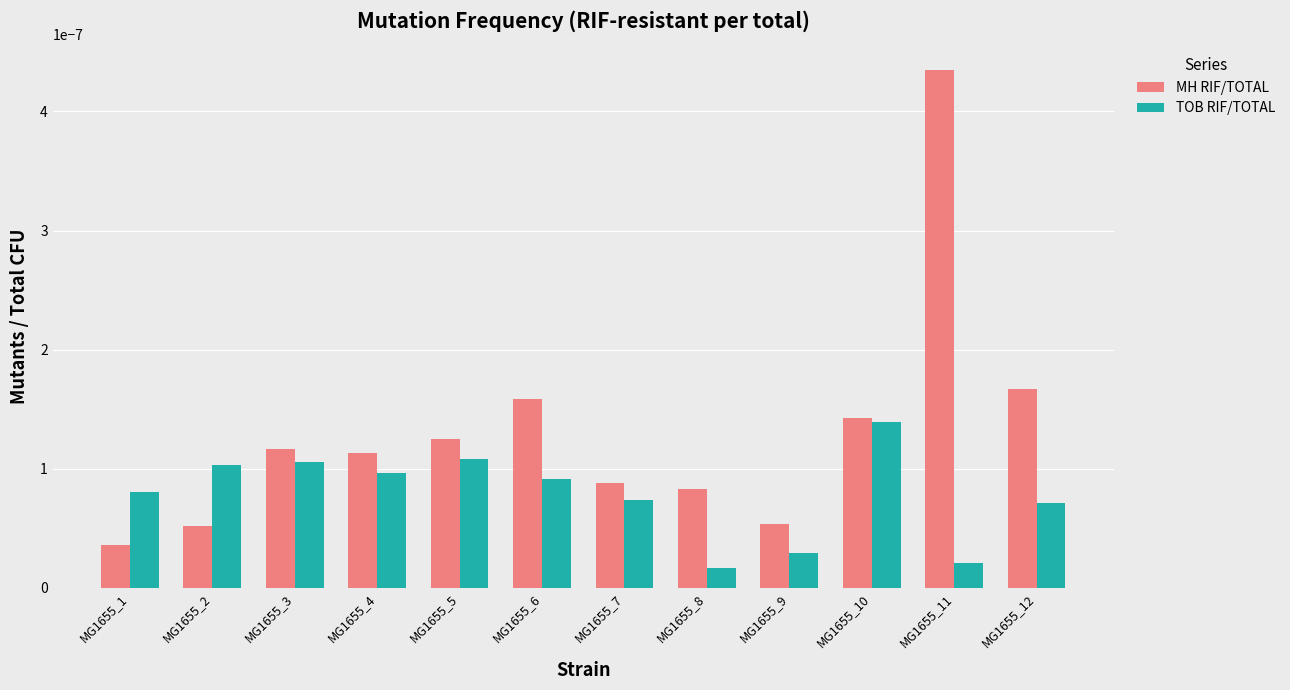

What are all the series names shown in the legend?

MH RIF/TOTAL, TOB RIF/TOTAL